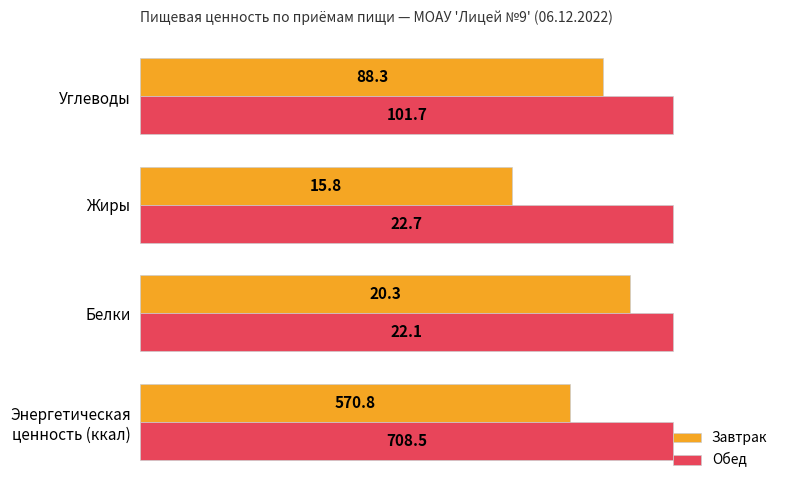

What are all the series names shown in the legend?

Завтрак, Обед